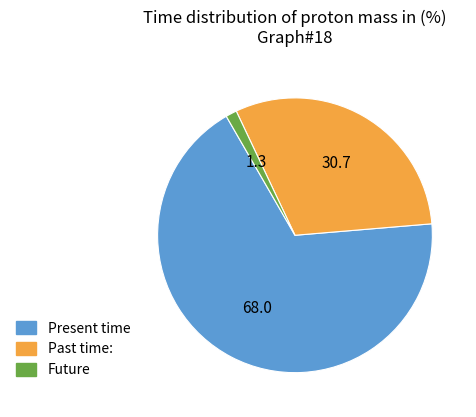

The Future slice represents 11% of the pie. True or false?

False